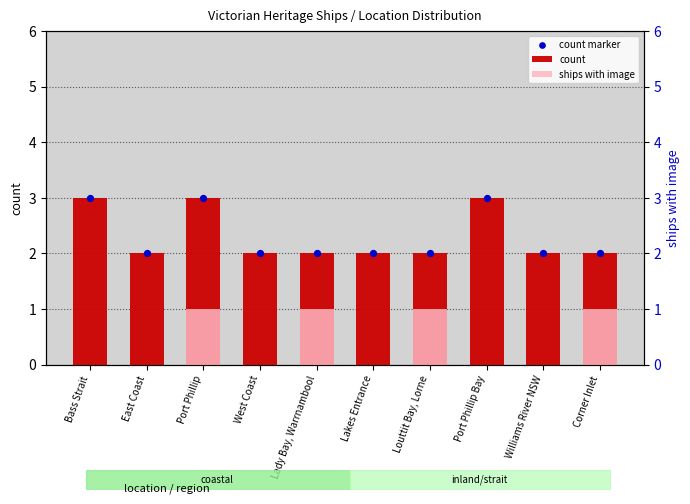

At how many categories does at least one series exceed 2?

3